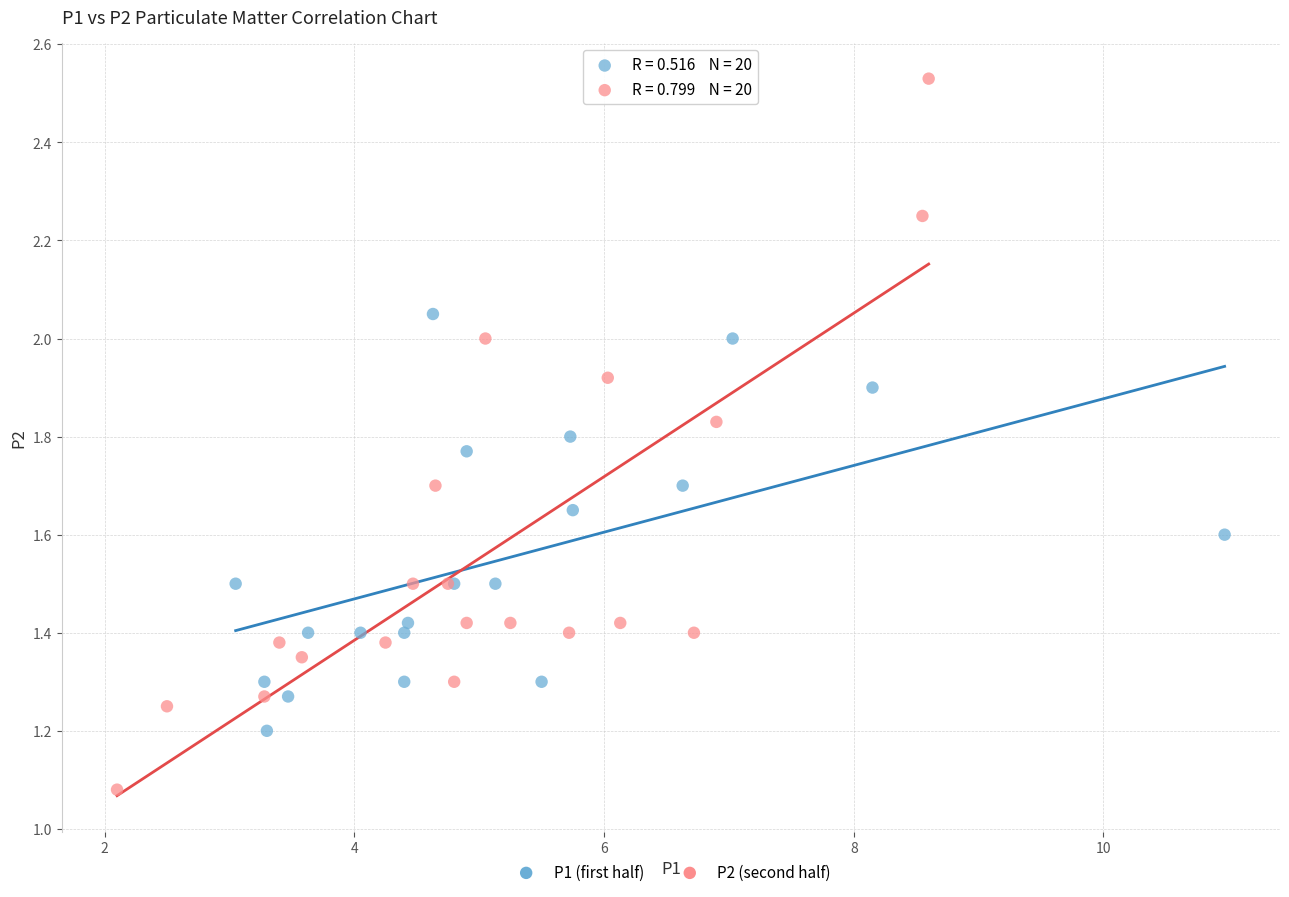

What are all the series names shown in the legend?

P1 (first half), P2 (second half)